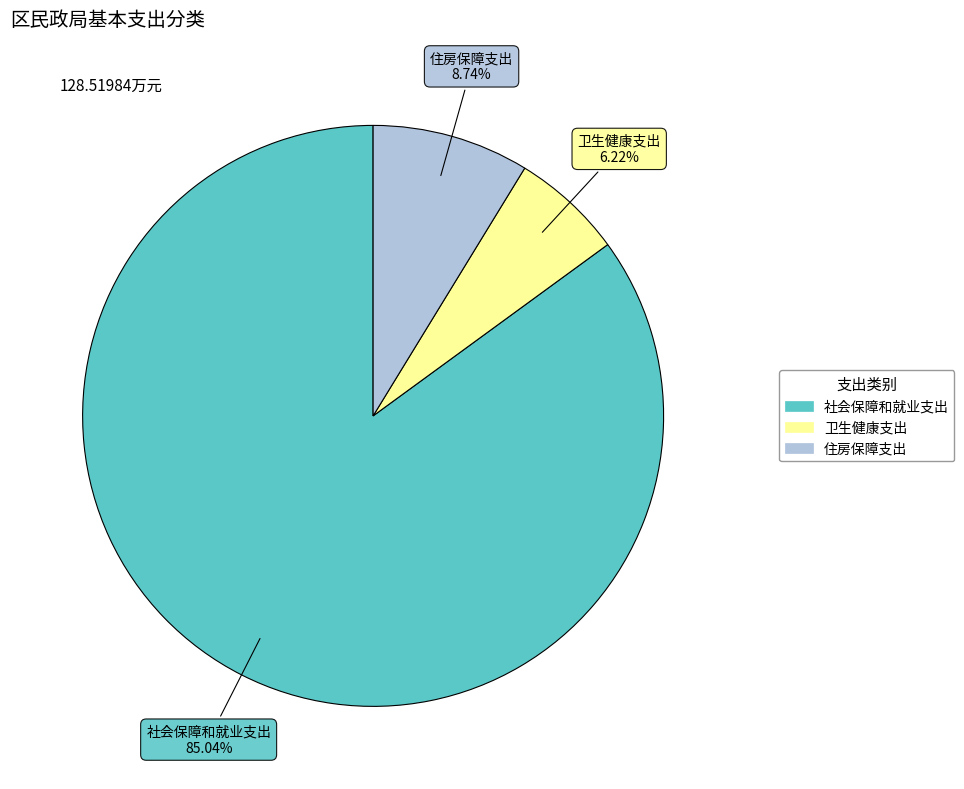

To the nearest percent, what is the combined percentage of 住房保障支出 and 卫生健康支出?

15%